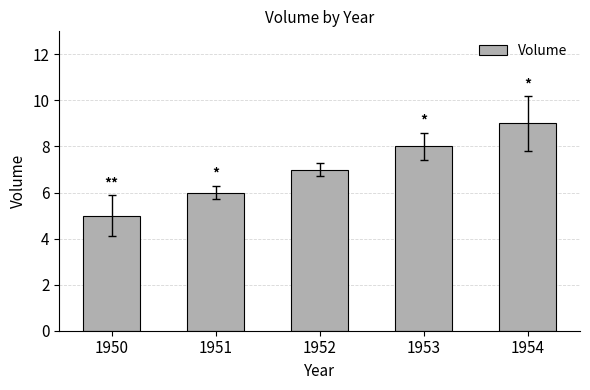

What is the minimum value shown in the chart?

5